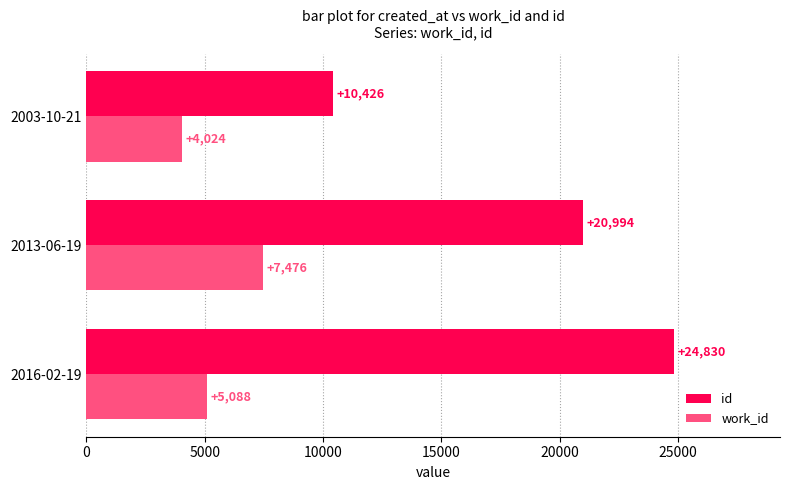

What is the approximate value of id at 2016-02-19?

24830